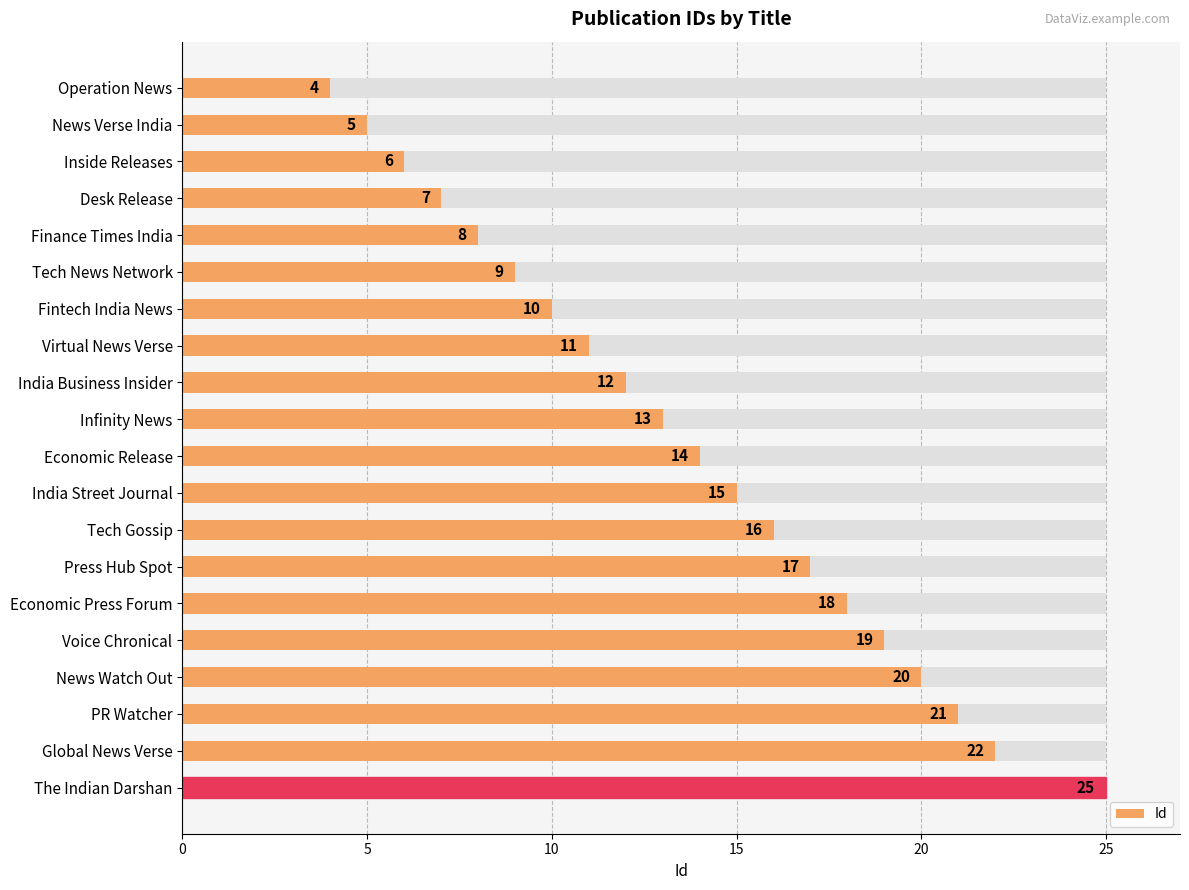

True or false: the data shows 28 at PR Watcher.

False